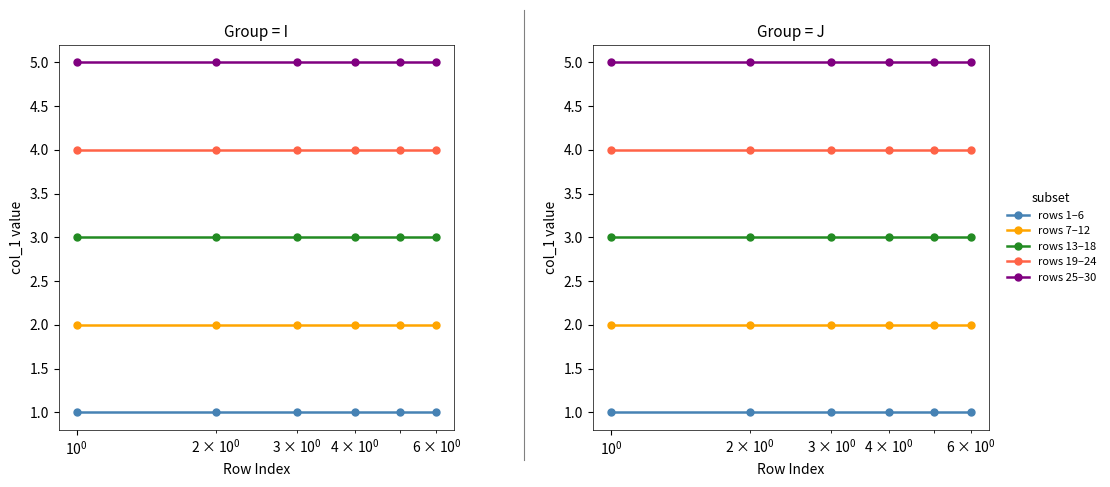

How many lines are shown in the chart?

5